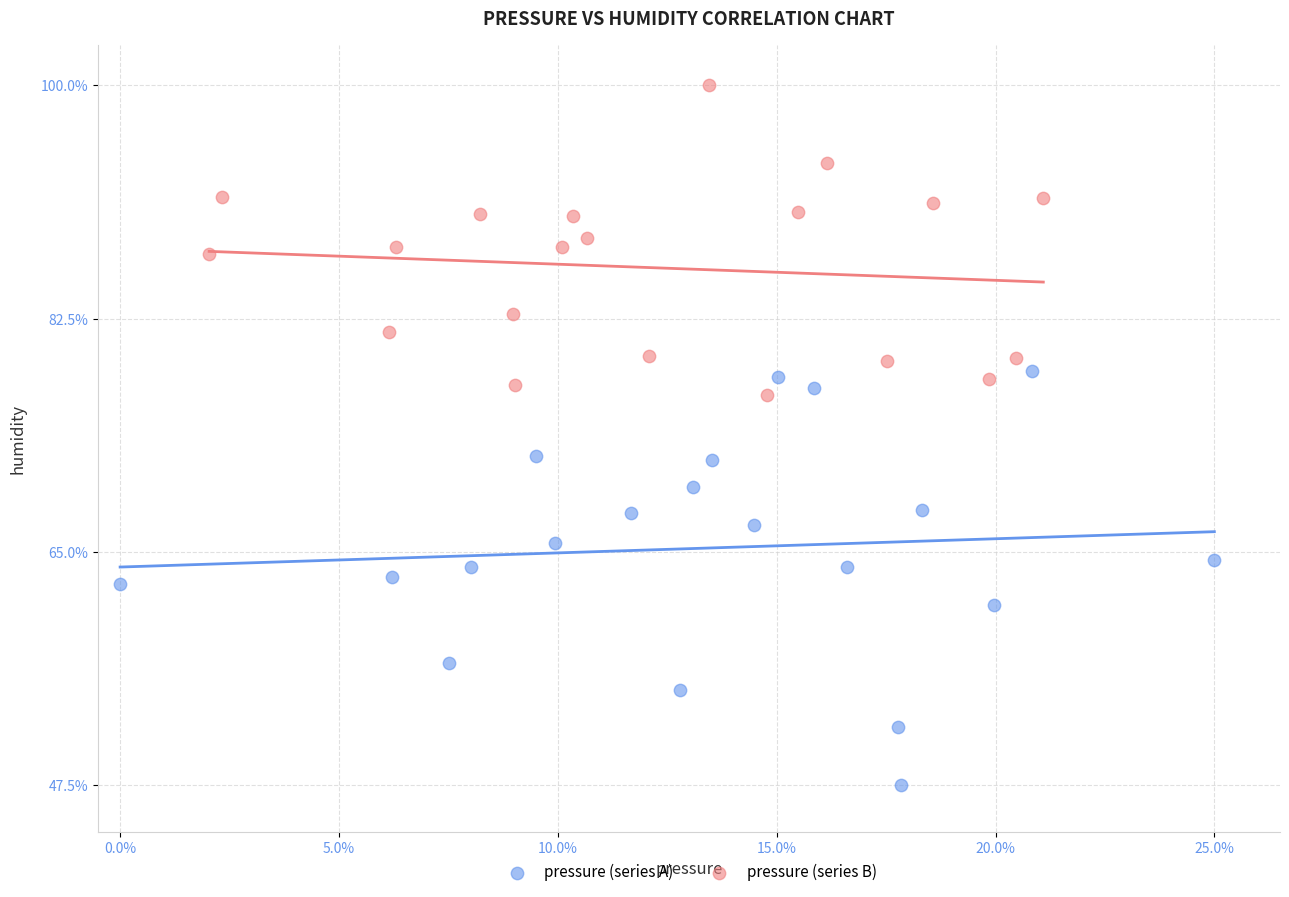

Which series contains the highest Y value?

pressure (series B)